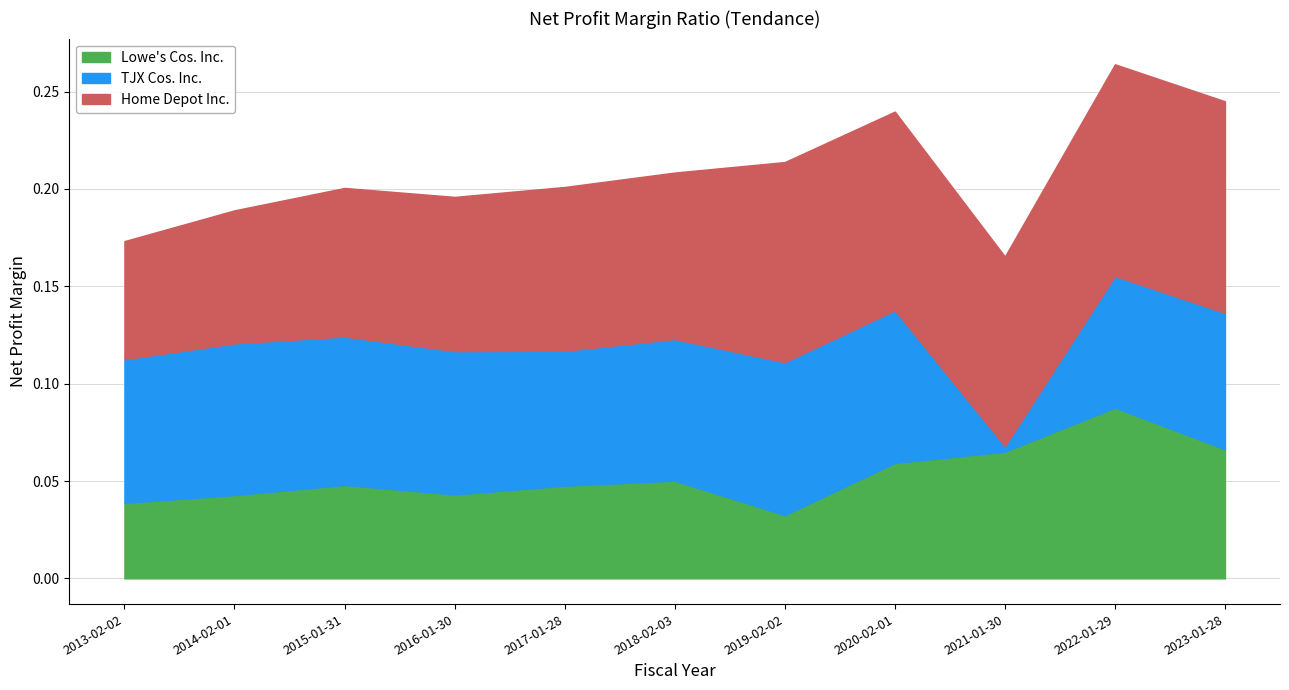

Which series has the largest total across all categories?

Home Depot Inc.